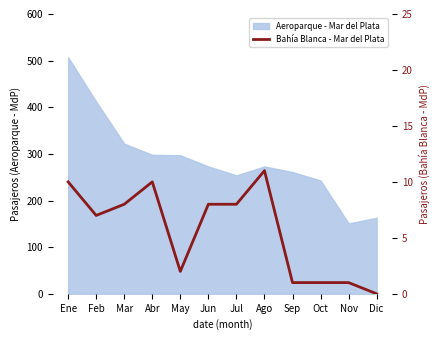

What is the difference between the maximum and minimum values?

11